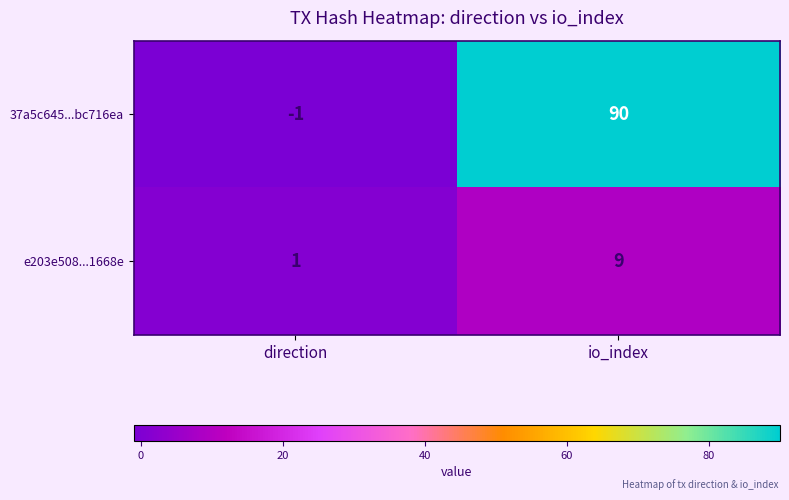

Reading right to left, extract all data points from this chart.

37a5c645...bc716ea: io_index=90	direction=-1
e203e508...1668e: io_index=9	direction=1